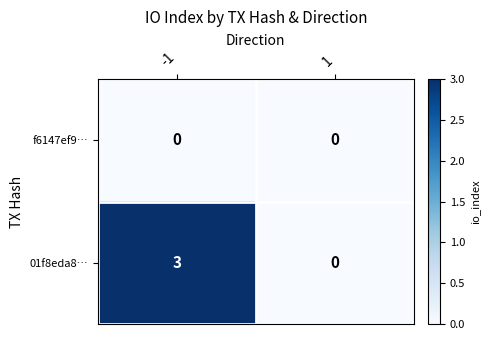

At which category is the sum across all series the highest?

-1